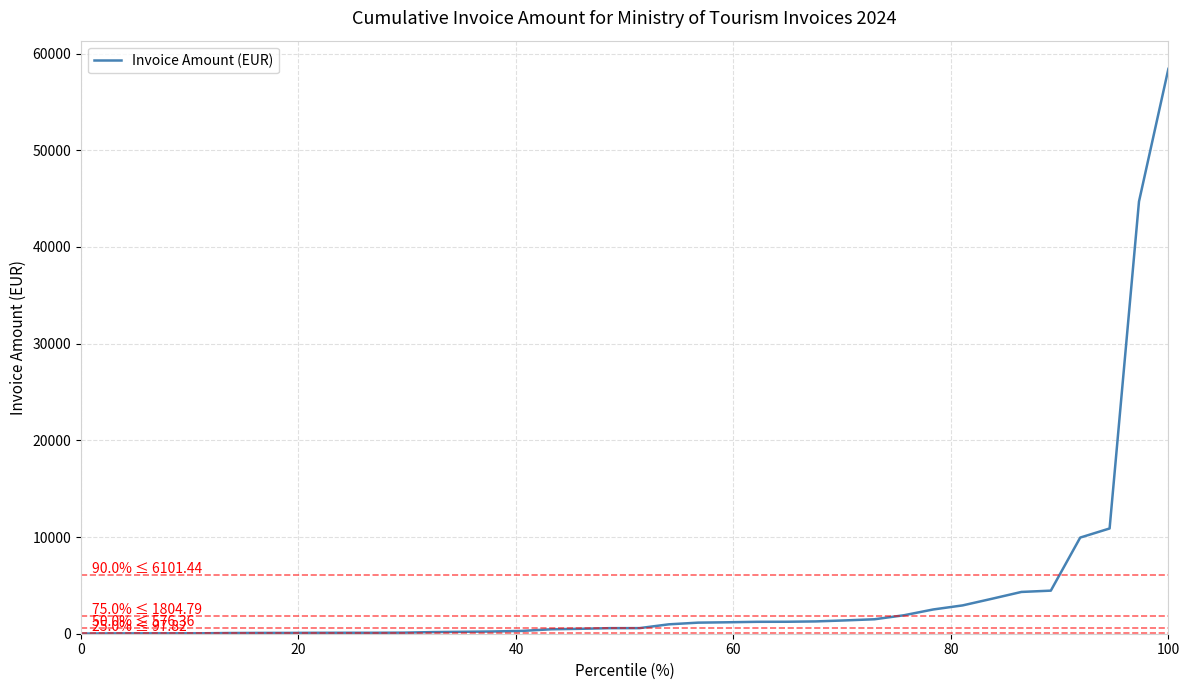

What is the maximum value shown in the chart?

58410.7